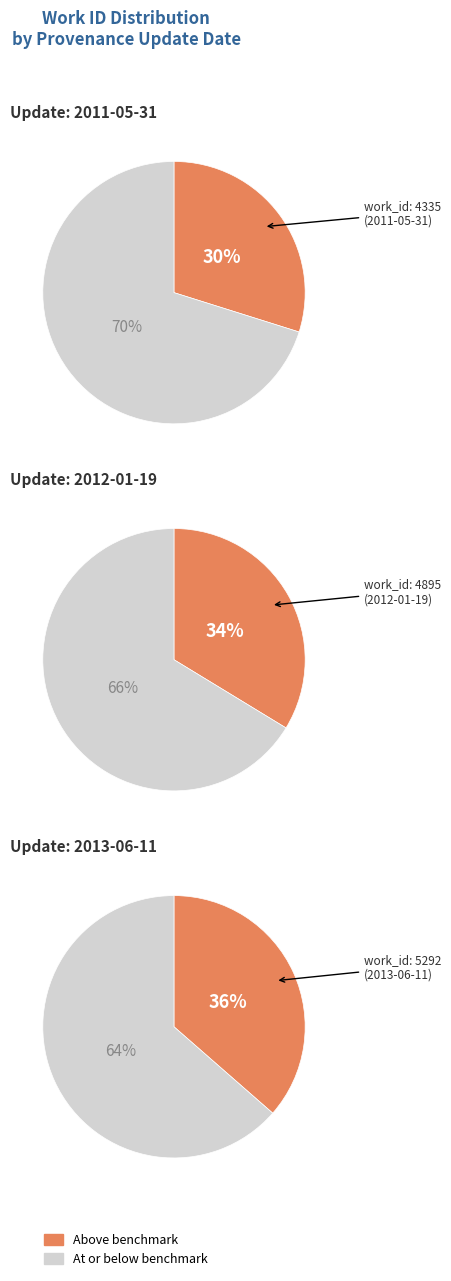

The 2012-01-19 slice represents 40% of the pie. True or false?

False